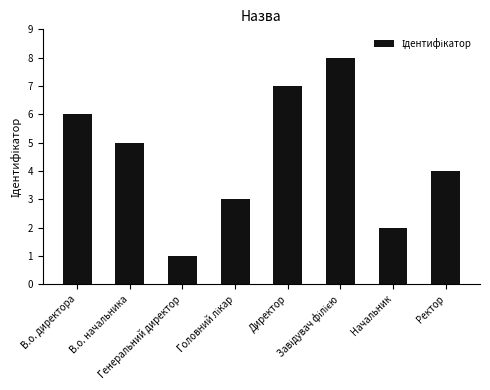

How many data points are less than 5?

4